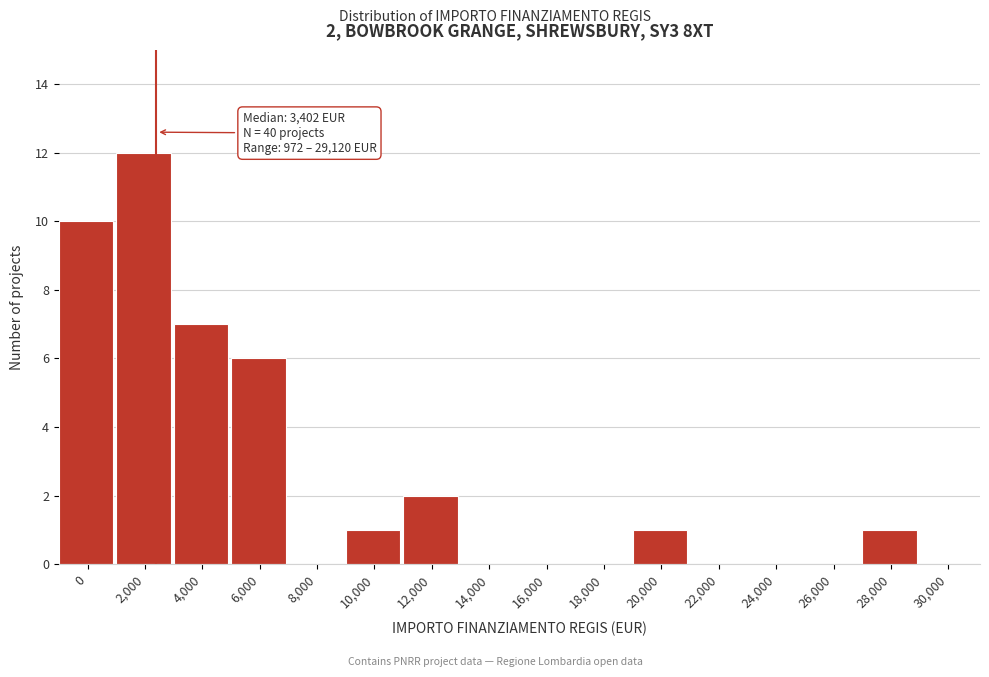

Reading left to right, extract all data points from this chart.

0=10	2,000=12	4,000=7	6,000=6	8,000=0	10,000=1	12,000=2	14,000=0	16,000=0	18,000=0	20,000=1	22,000=0	24,000=0	26,000=0	28,000=1	30,000=0